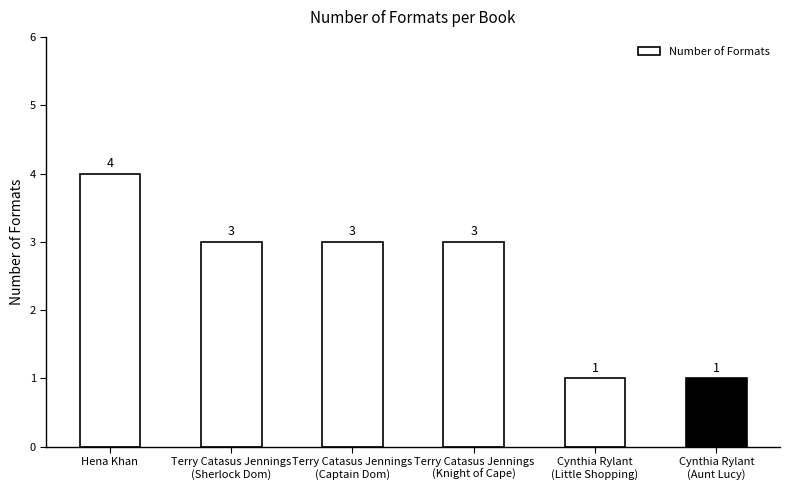

Reading right to left, list all the values displayed in this chart.

1	1	3	3	3	4